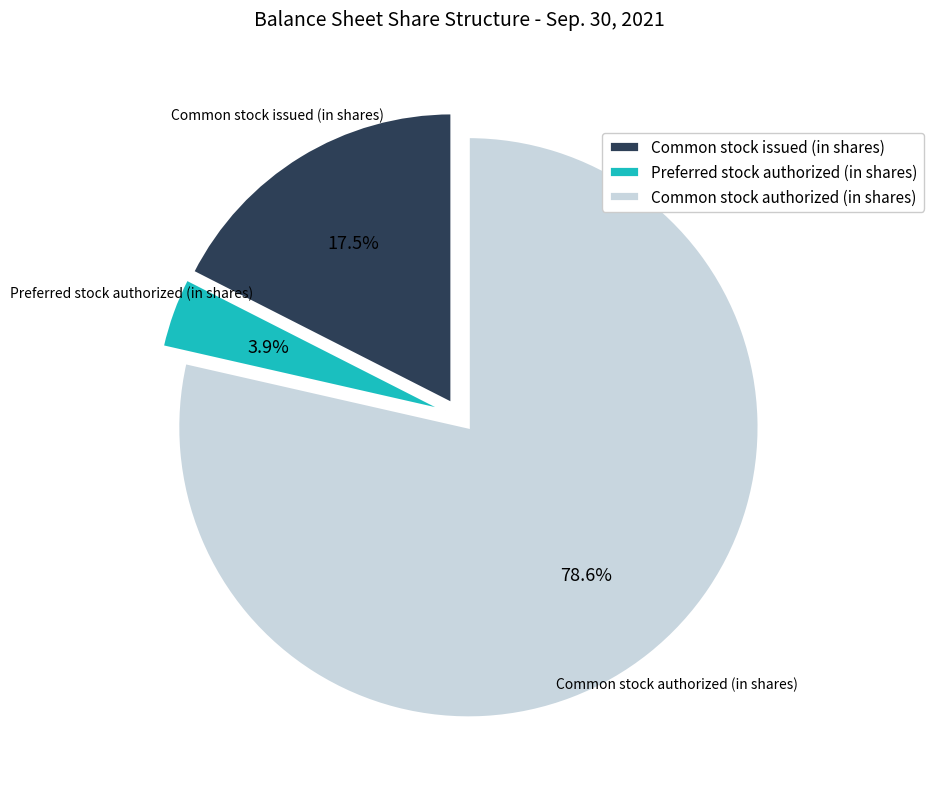

The Common stock issued (in shares) slice represents 6% of the pie. True or false?

False